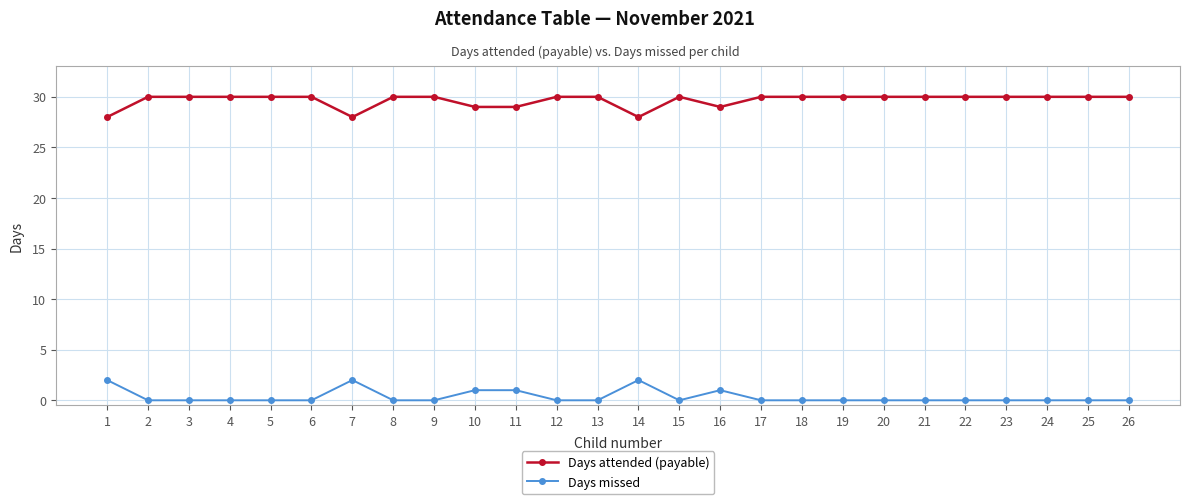

Reading left to right, what are all the values shown in this chart?

Days attended (payable): 1=28	2=30	3=30	4=30	5=30	6=30	7=28	8=30	9=30	10=29	11=29	12=30	13=30	14=28	15=30	16=29	17=30	18=30	19=30	20=30	21=30	22=30	23=30	24=30	25=30	26=30
Days missed: 1=2	2=0	3=0	4=0	5=0	6=0	7=2	8=0	9=0	10=1	11=1	12=0	13=0	14=2	15=0	16=1	17=0	18=0	19=0	20=0	21=0	22=0	23=0	24=0	25=0	26=0